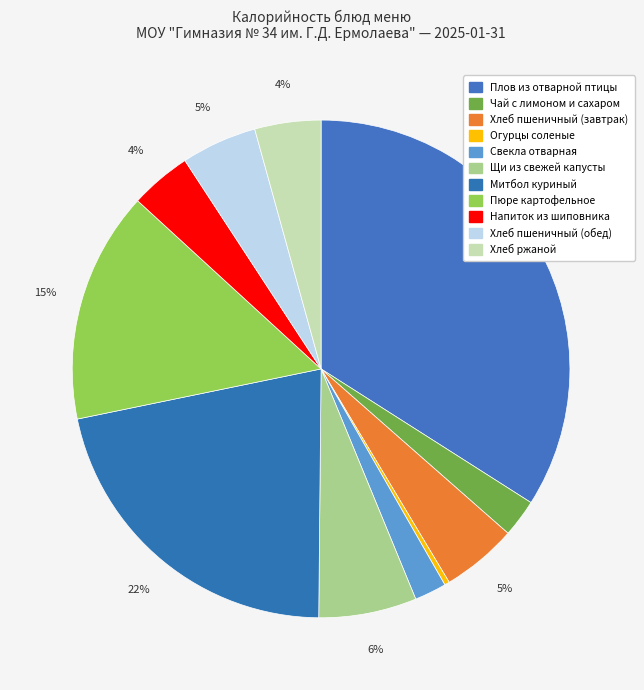

To the nearest percent, what is the difference between the Чай с лимоном и сахаром and Хлеб ржаной slice percentages?

2%